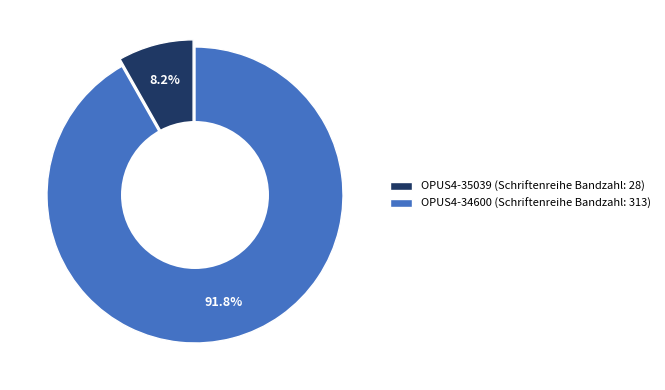

How many slices are in this pie chart?

2